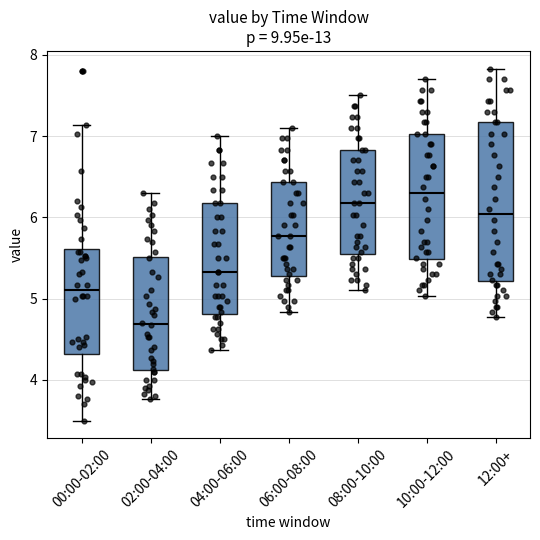

Which box's median line is the highest?

10:00-12:00